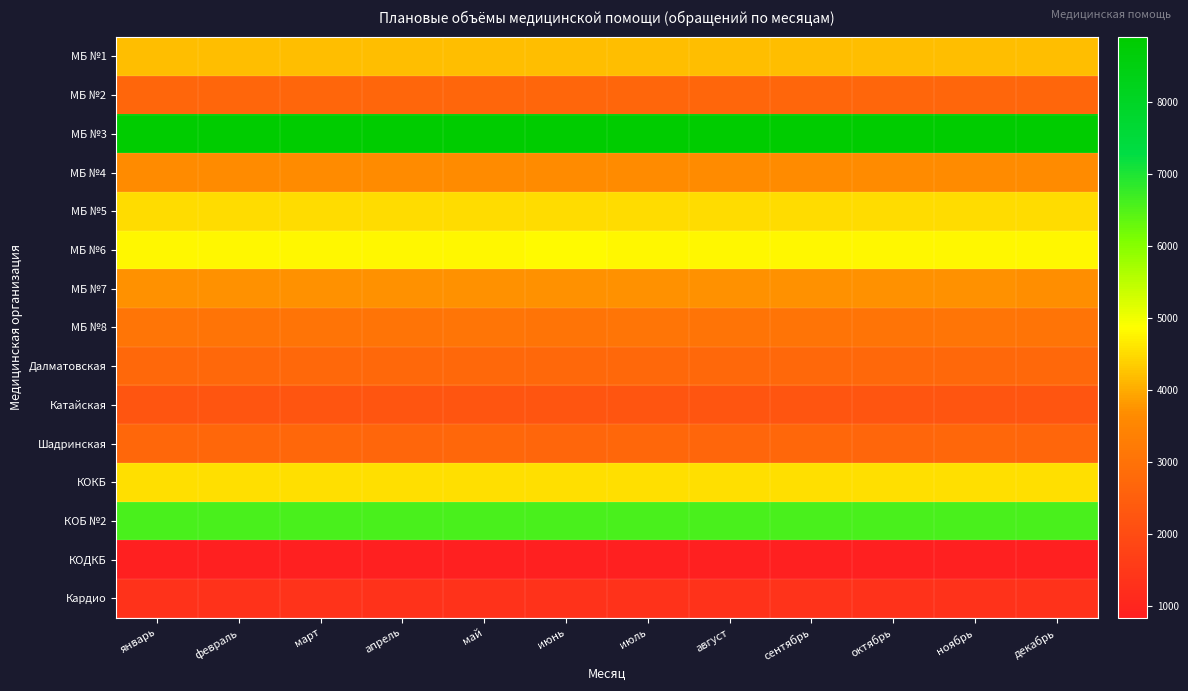

Which category has the highest value across all series?

январь